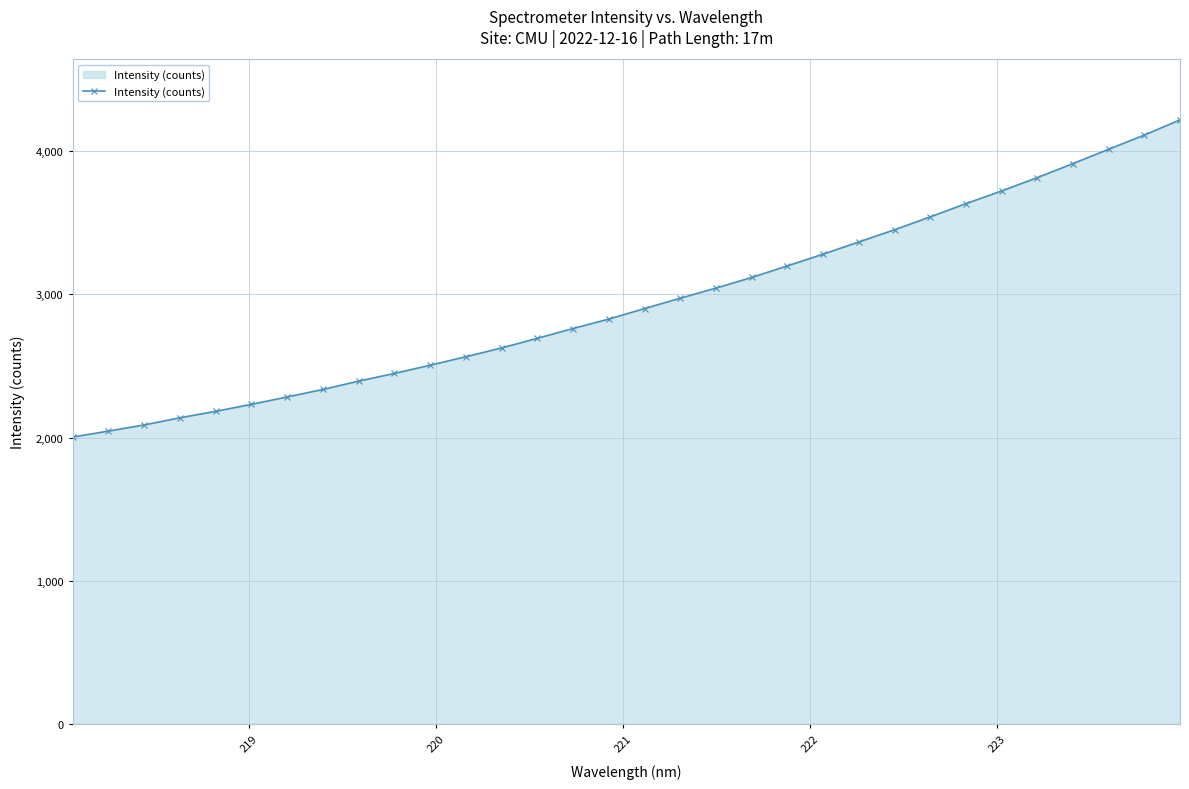

What is the value of the 5th point from the left?

2182.9